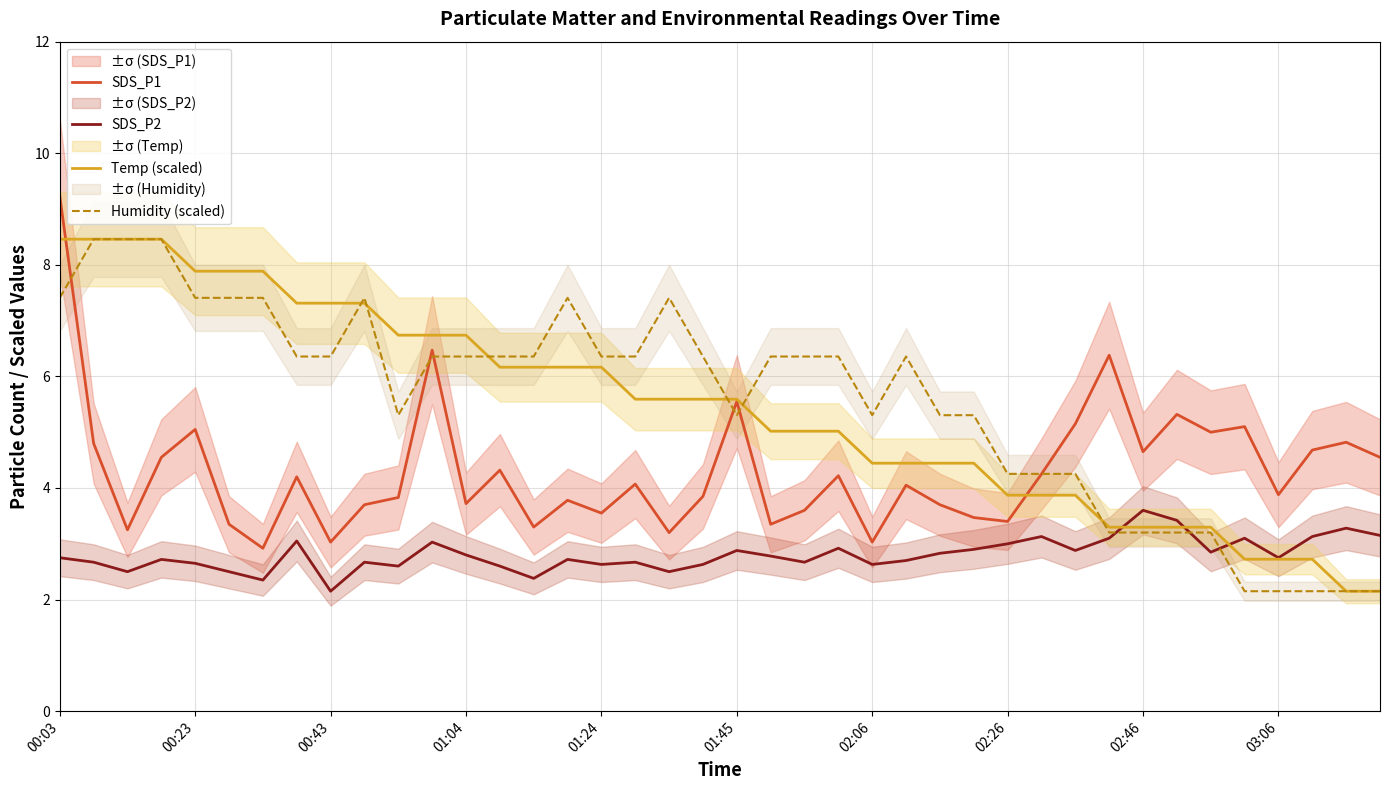

The value of Temp (scaled) at 02:46 is 3.3. True or false?

True